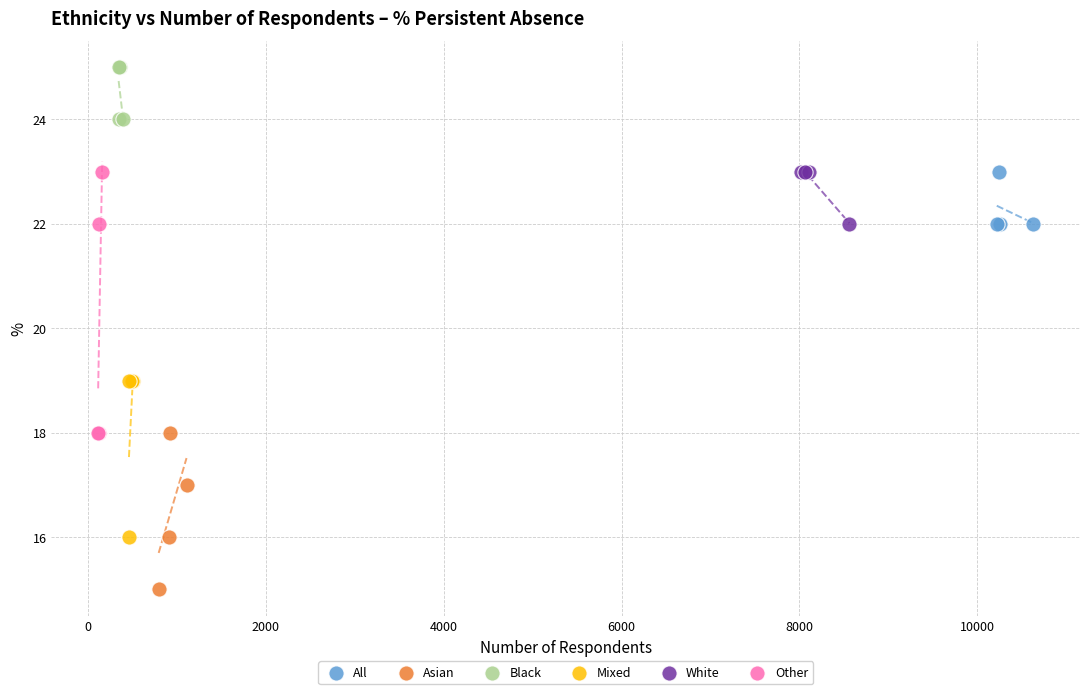

What are all the series names shown in the legend?

All, Asian, Black, Mixed, White, Other